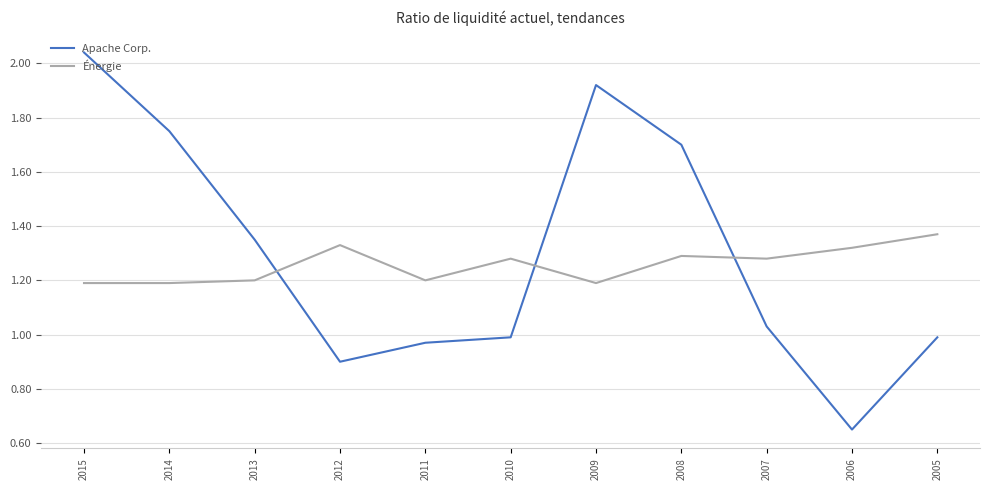

The value of Énergie at 2008 is 1.3. True or false?

True